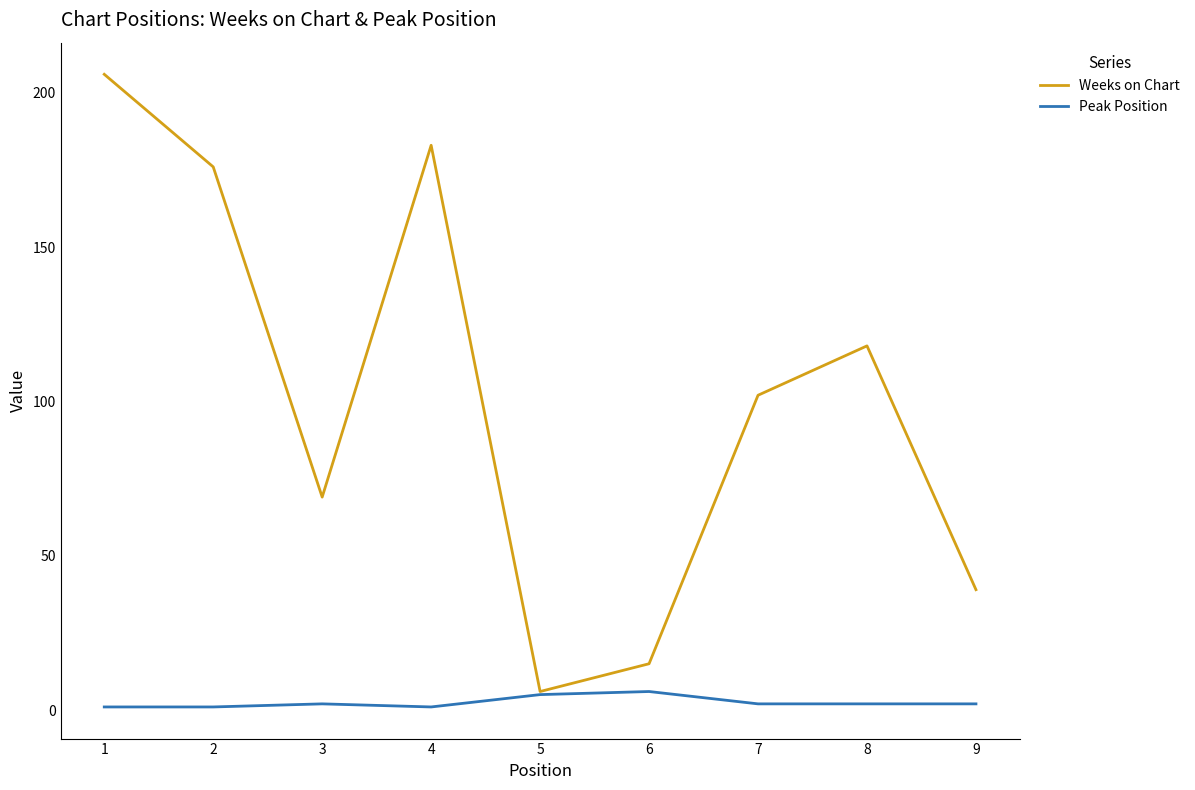

Which series has the largest total across all categories?

Weeks on Chart